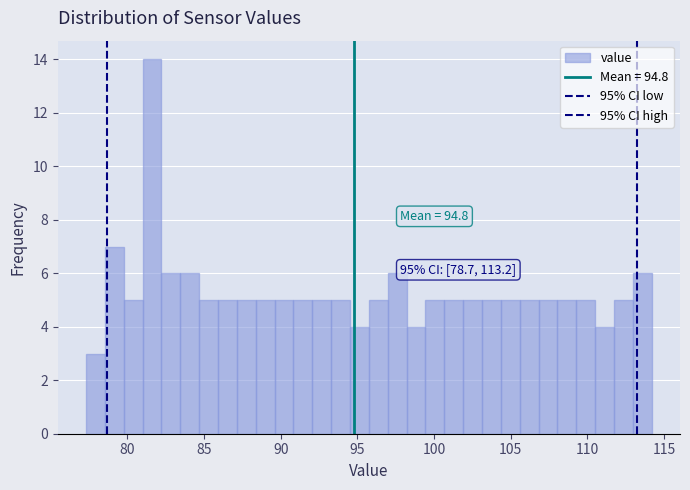

Read against the x-axis, roughly where is the centre of the tallest bar?

81.5